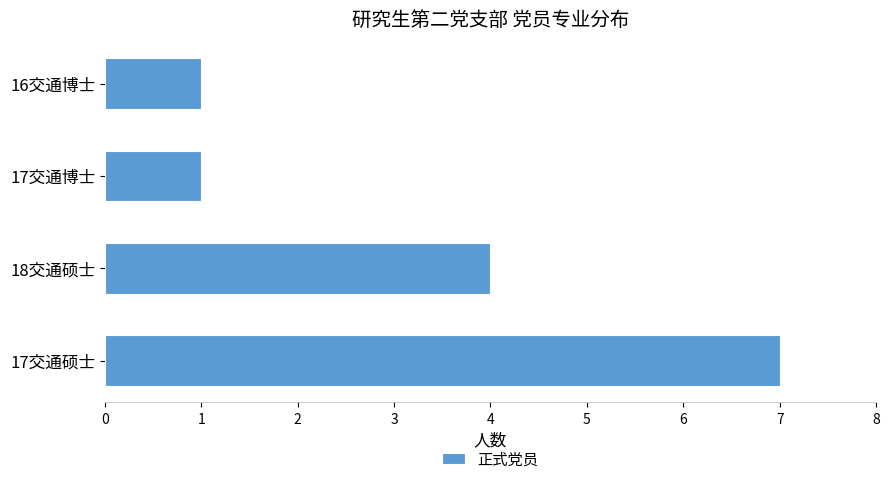

Reading top to bottom, what are all the values shown in this chart?

1	1	4	7